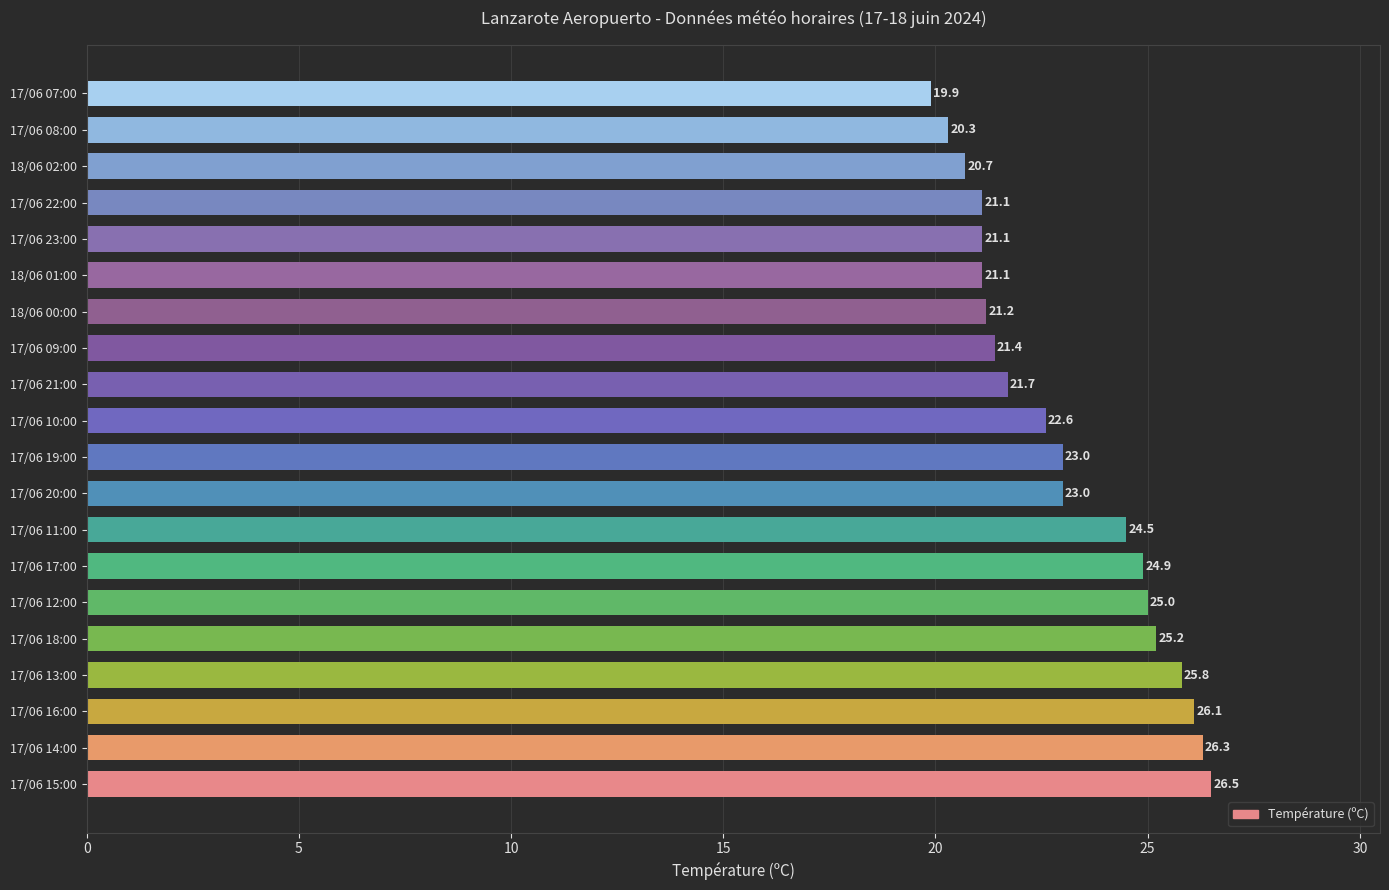

Reading top to bottom, list all the values displayed in this chart.

19.9	20.3	20.7	21.1	21.1	21.1	21.2	21.4	21.7	22.6	23.0	23.0	24.5	24.9	25.0	25.2	25.8	26.1	26.3	26.5